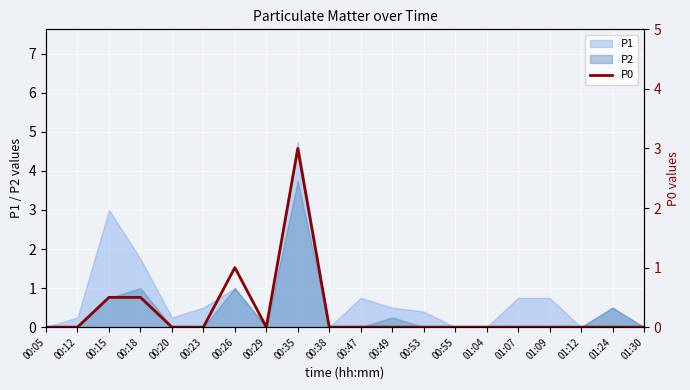

True or false: P1 has a value of 0.0 at 00:38.

True